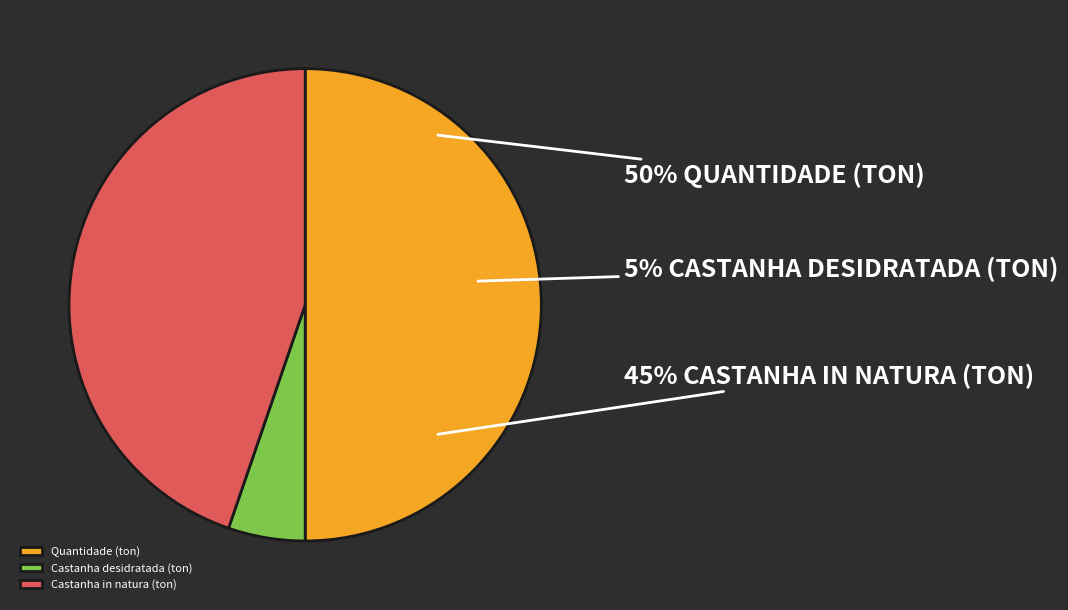

The Castanha desidratada (ton) slice represents 11% of the pie. True or false?

False